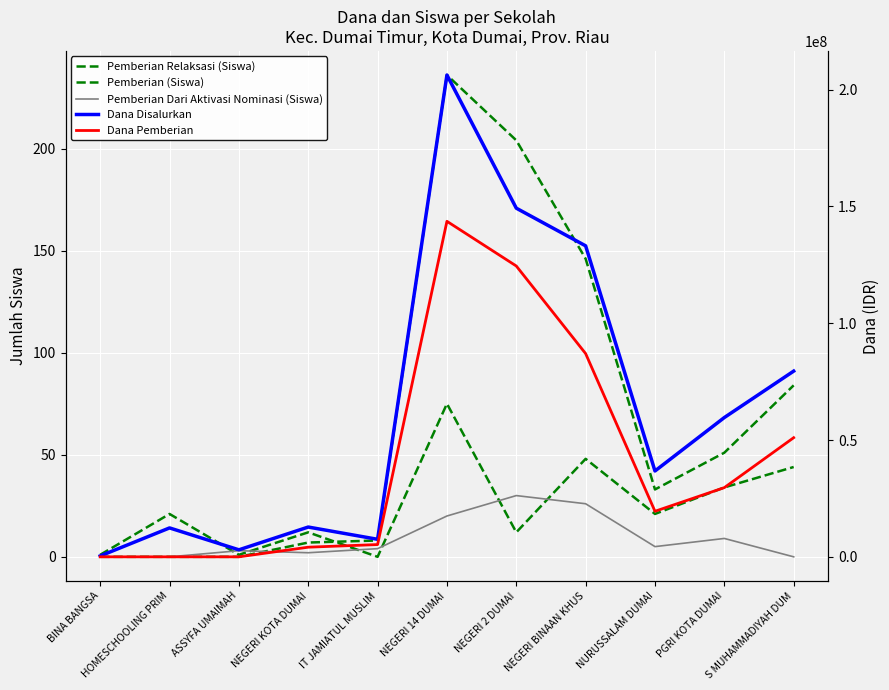

What is the sum of the Pemberian (Siswa) values at IT JAMIATUL MUSLIM and NEGERI KOTA DUMAI?

15